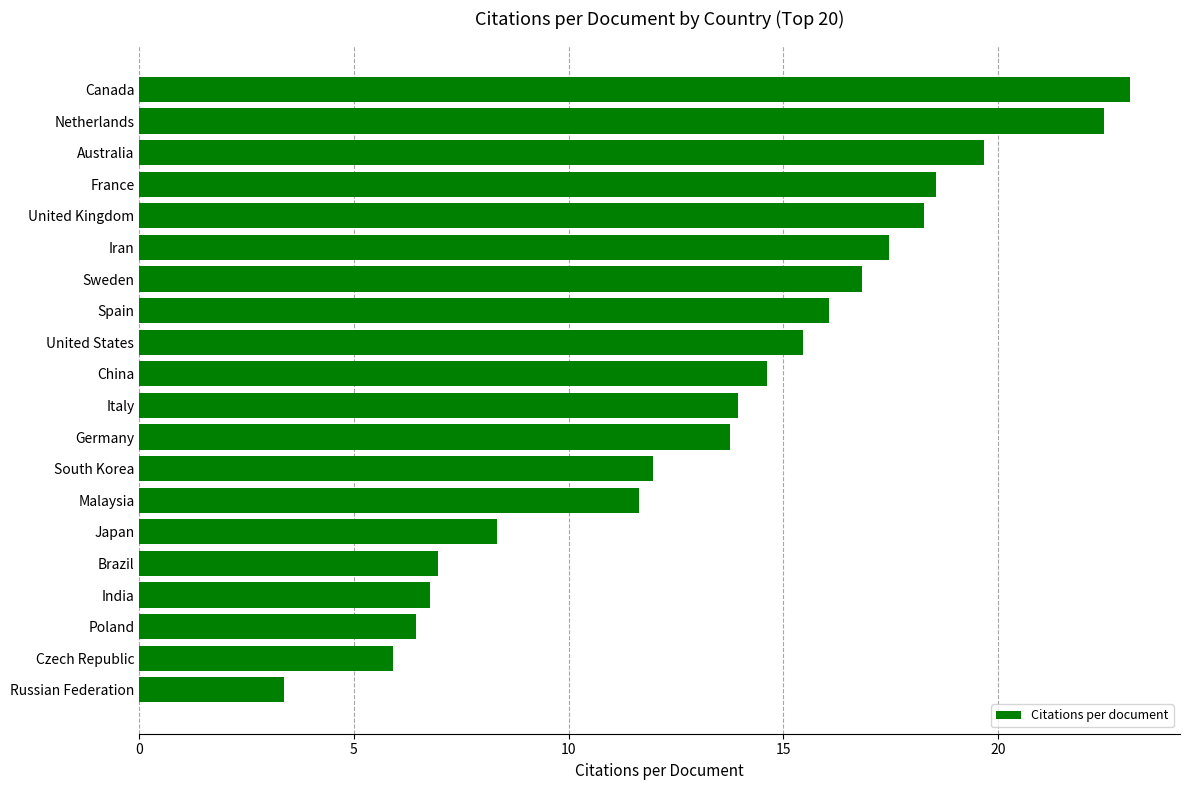

Which label corresponds to the largest value in the chart?

Canada